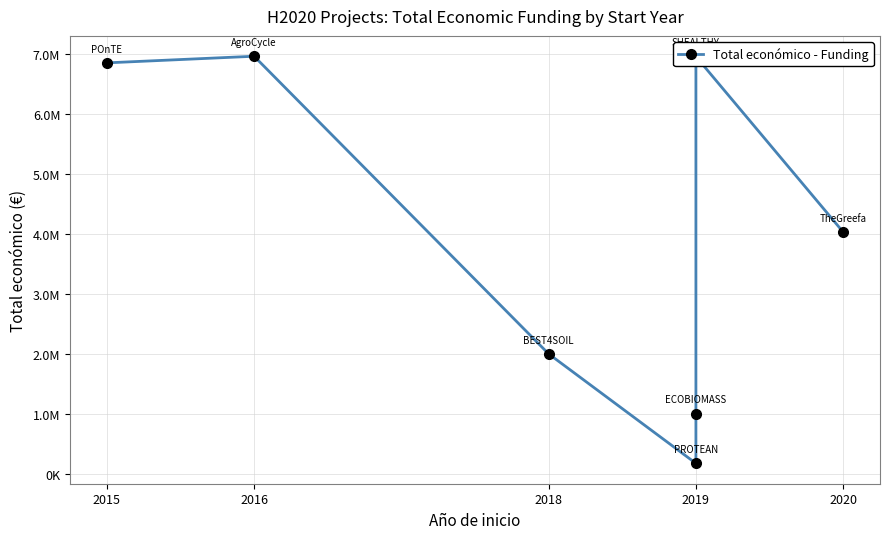

What is the average value?

3995765